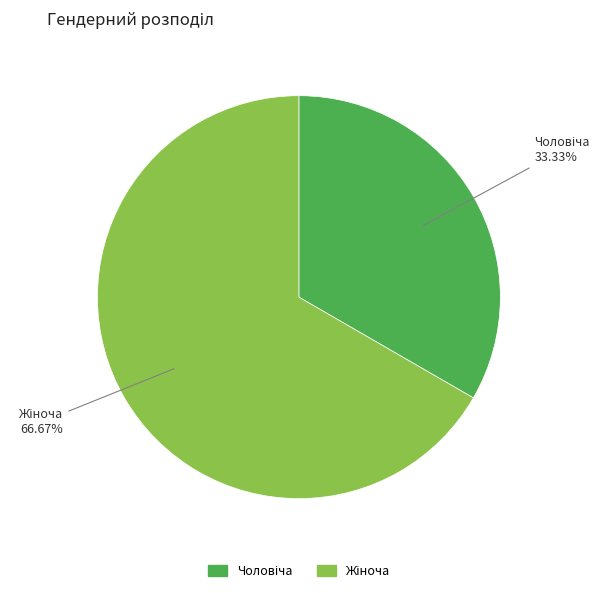

Does any single category account for the majority?

Yes